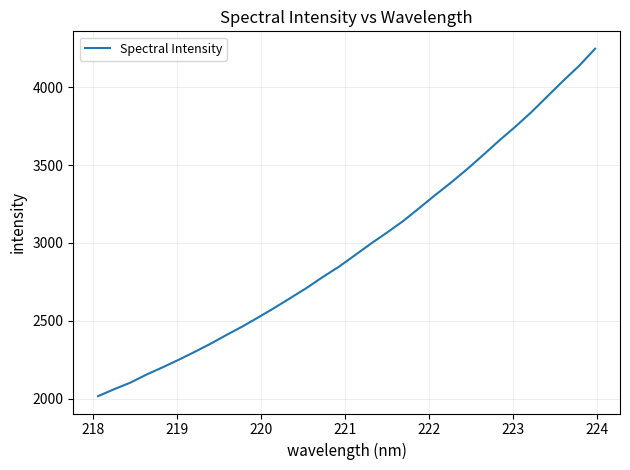

What is the sum of all values?

95090.0